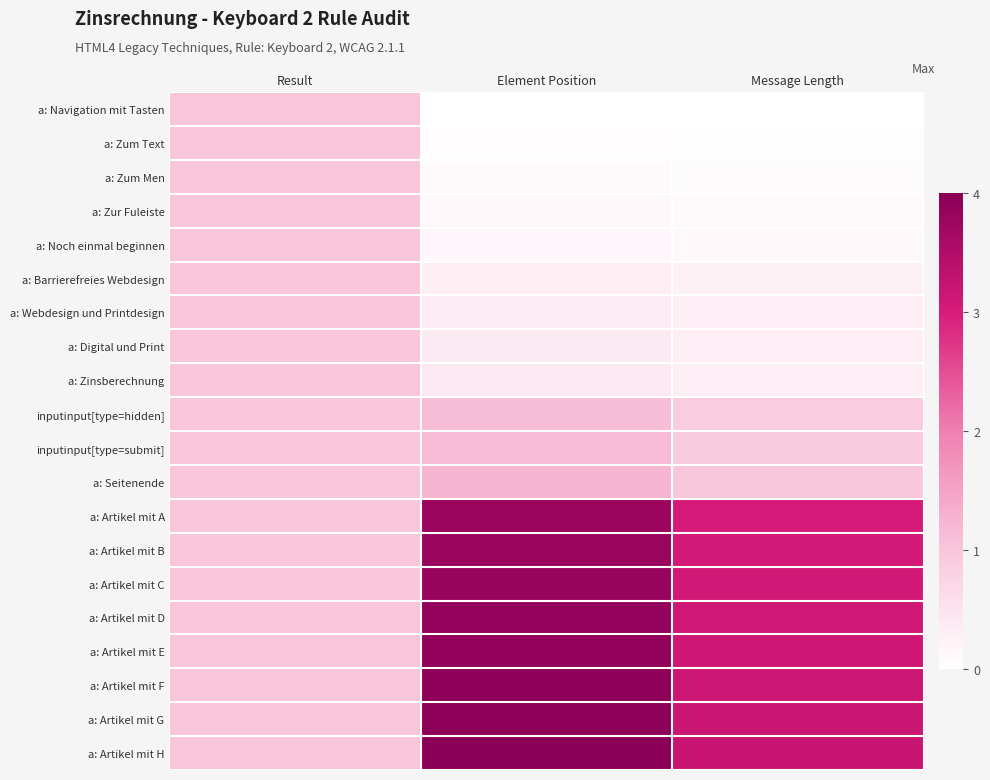

At how many categories does at least one series exceed 3?

2